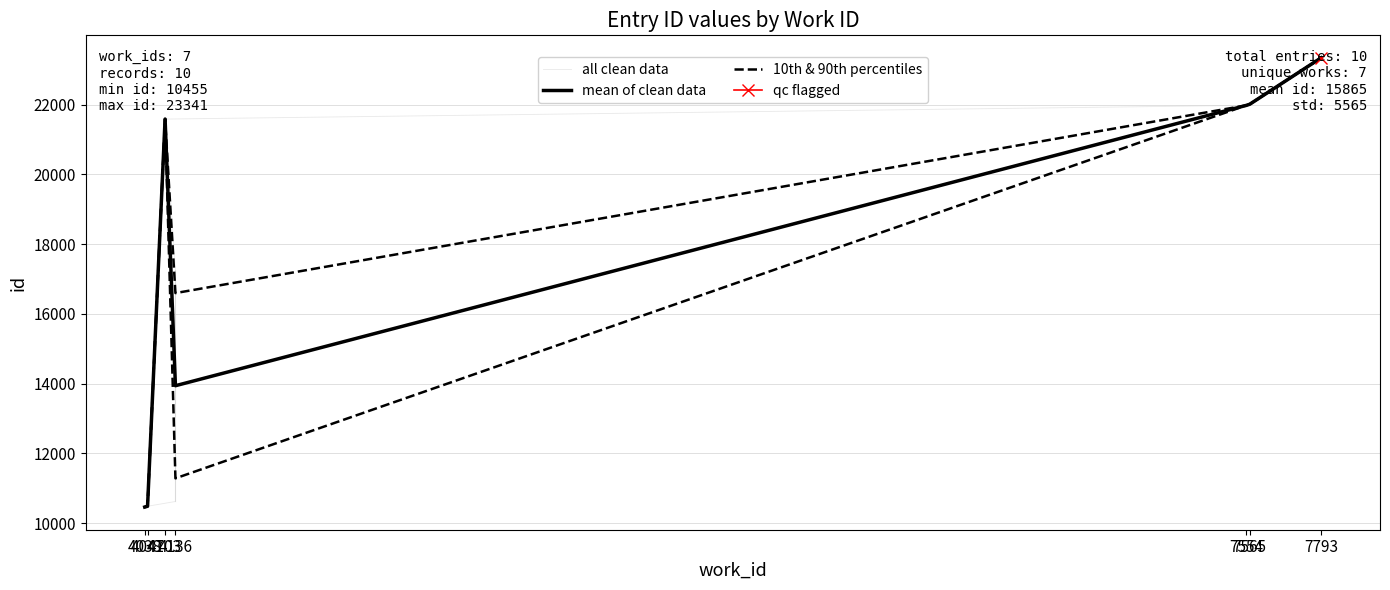

Reading left to right, list all the values displayed in this chart.

10455	10457	10470	10484	10620	17259	21584	21977	22010	23341